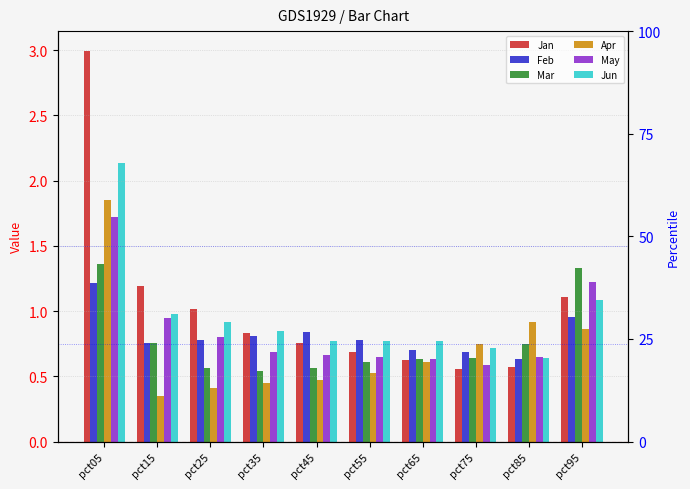

List the series in order of their peak value, lowest first.

Feb, Mar, May, Apr, Jun, Jan